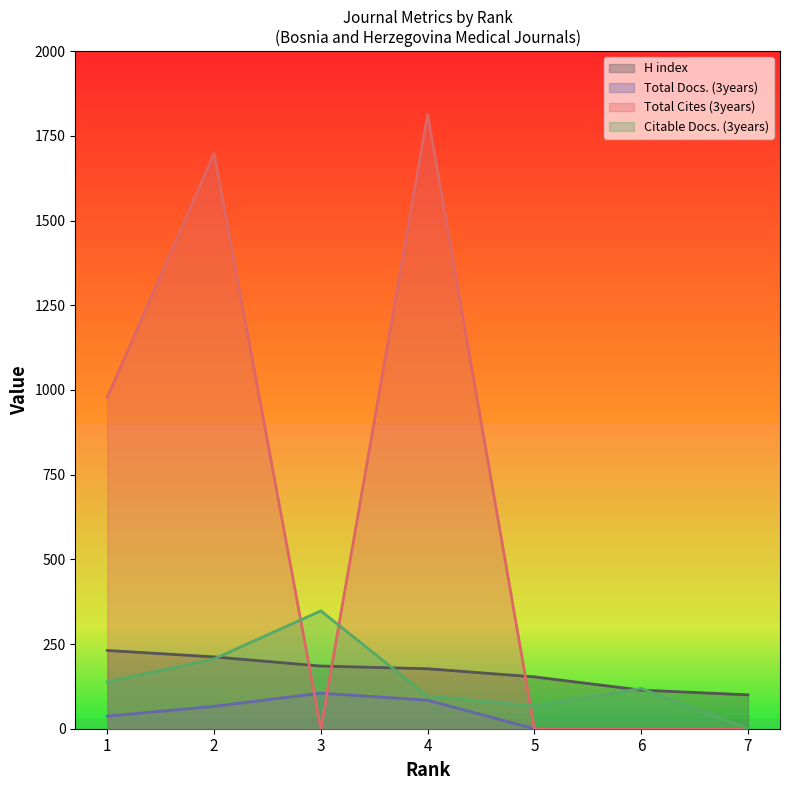

The value of Total Docs. (3years) at 4 is 84. True or false?

True